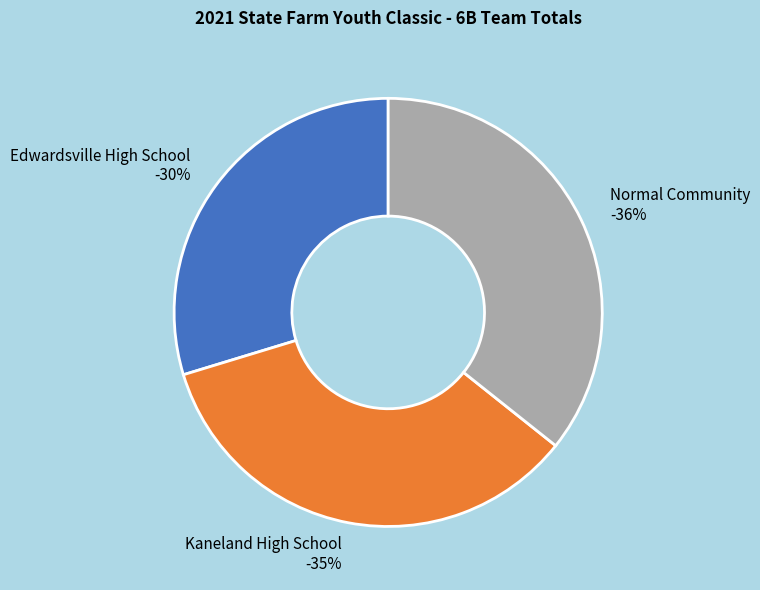

Is it true that Kaneland High School is 35% of the pie?

True